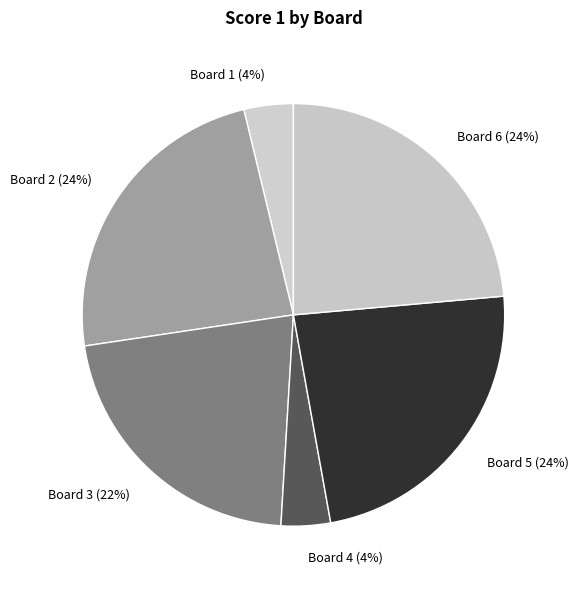

Does Board 1 account for over 50% of the chart?

No